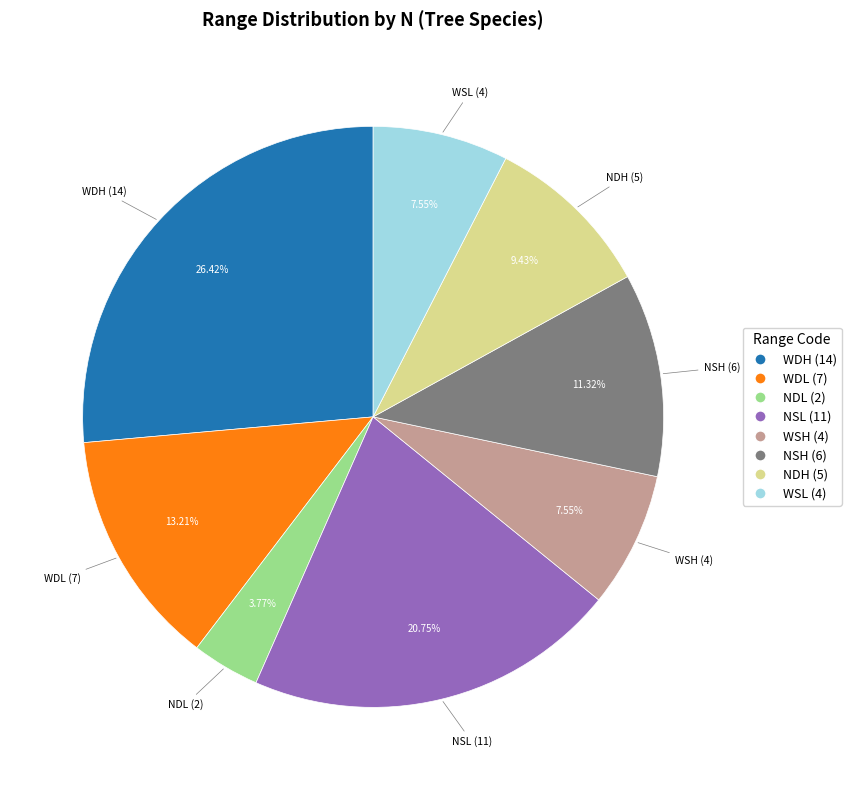

True or false: WSL accounts for 15% of the total.

False